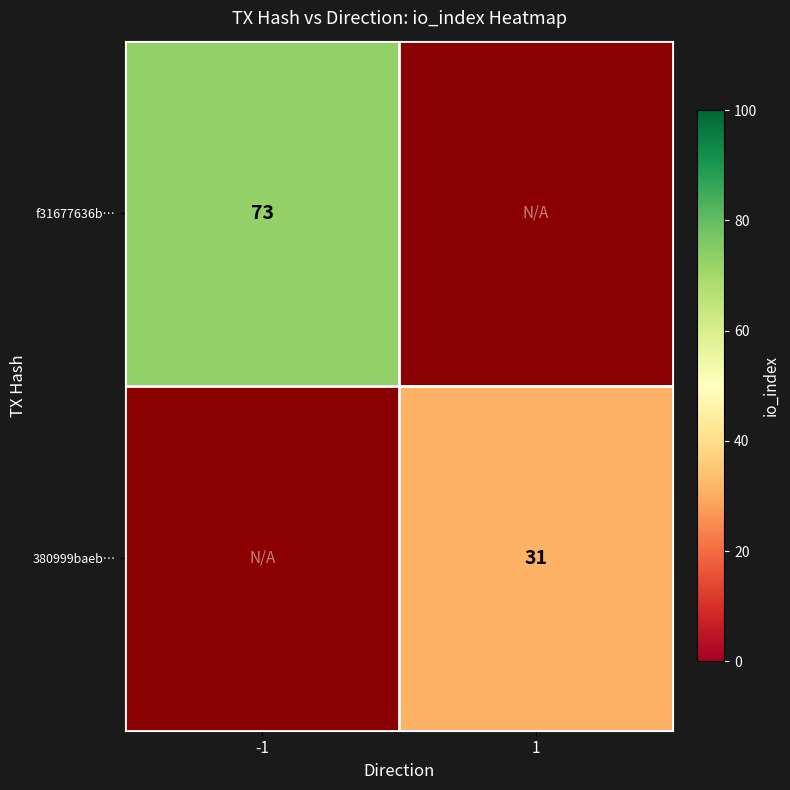

At which category does the chart reach its peak across all series?

-1